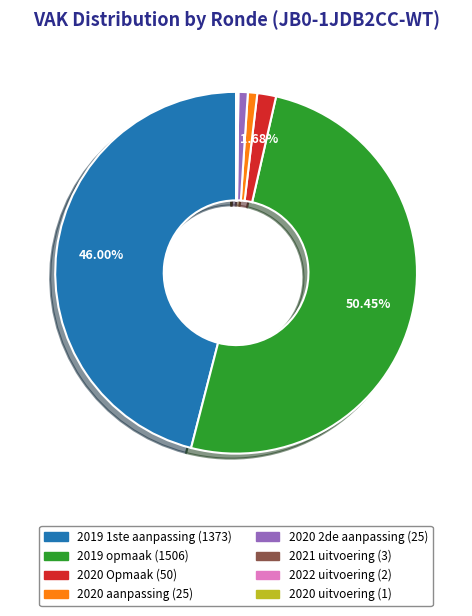

To the nearest percent, what is the difference between the largest and smallest slice percentages?

50%